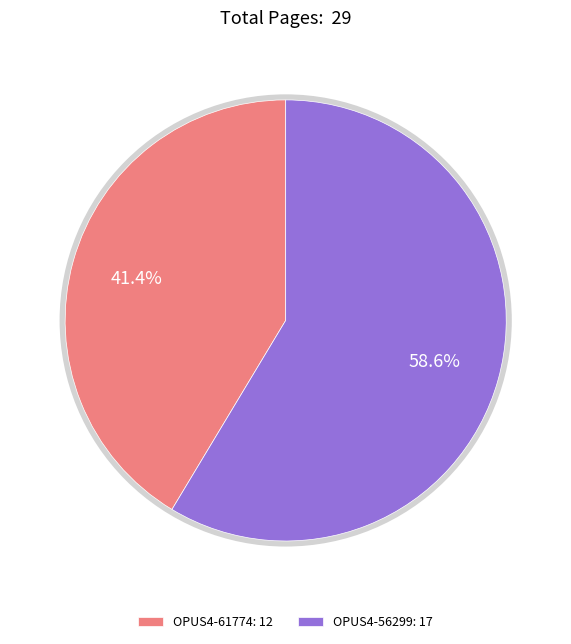

Count the number of slices in the pie.

2